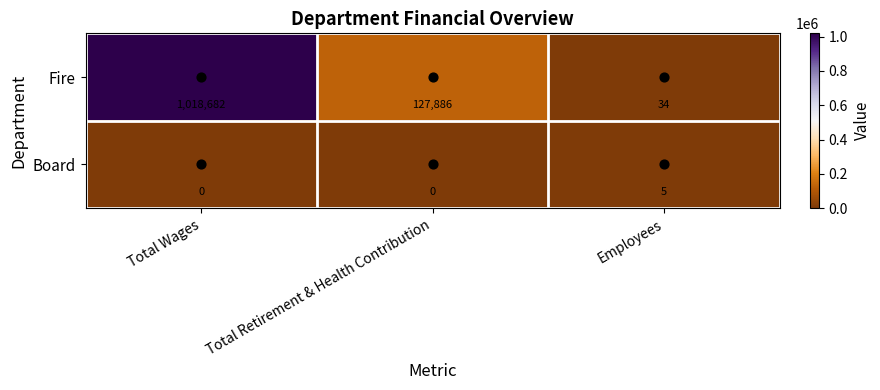

True or false: Fire has a value of 15 at Employees.

False